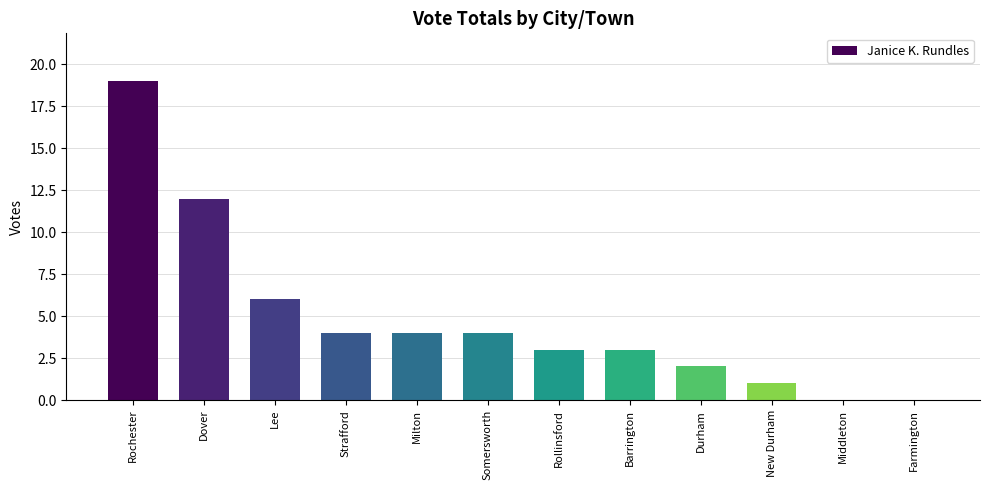

The chart shows a value of 5 at Dover. True or false?

False